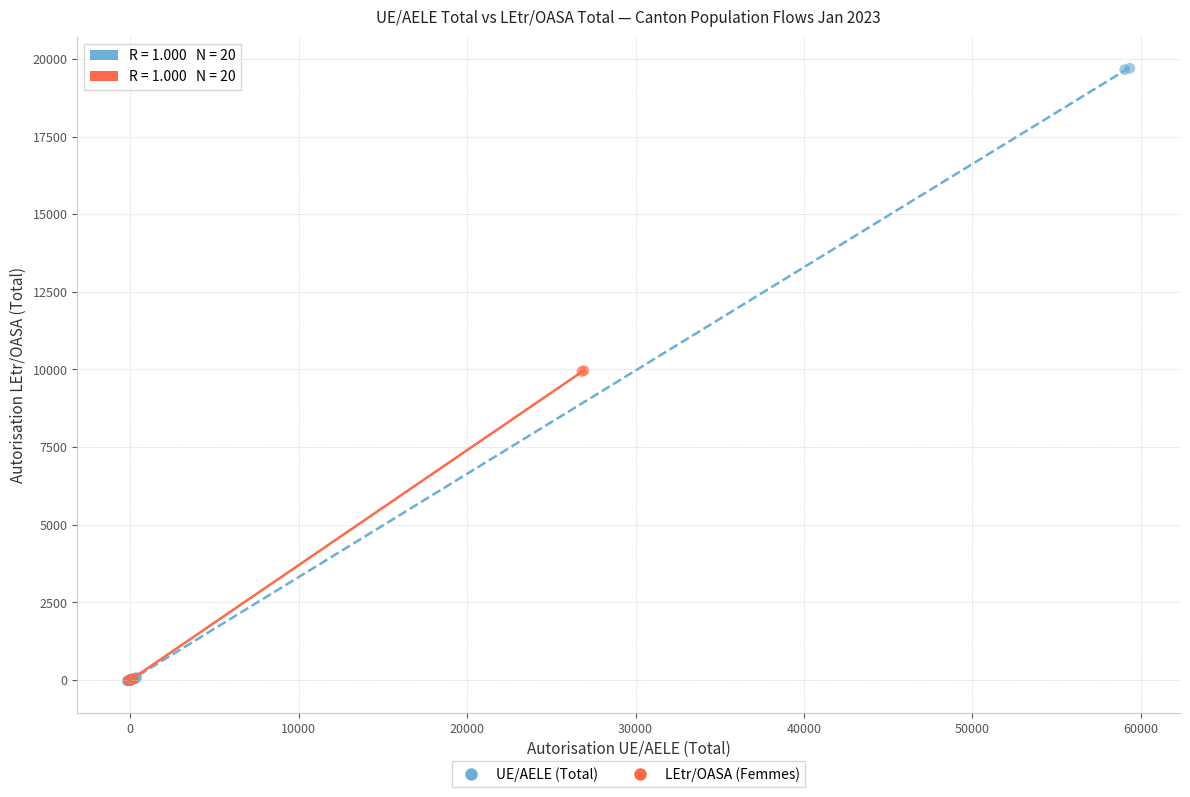

Which series has the widest spread of Y values?

UE/AELE (Total)